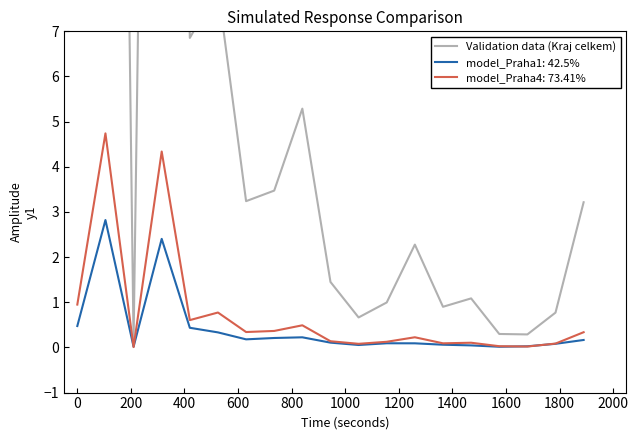

How many interior local peaks (higher than both neighbors) does the data have?

6